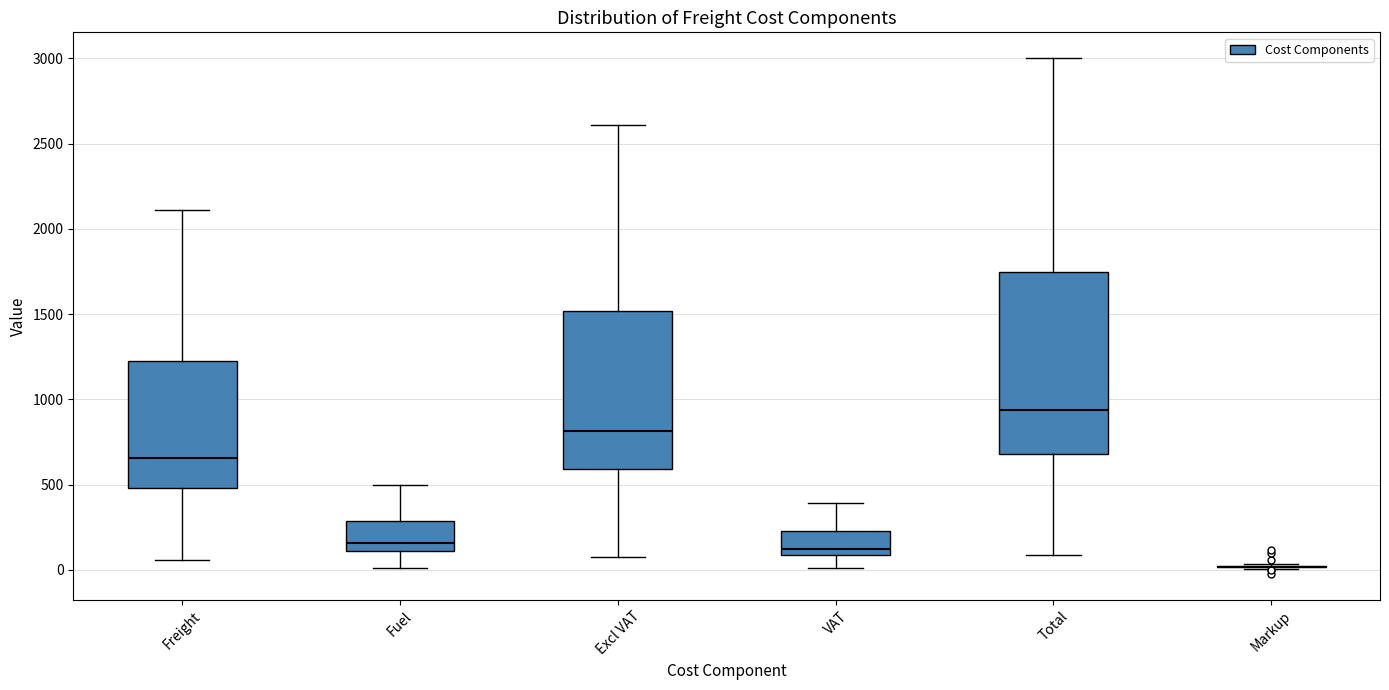

Reading left to right, read every box against the y-axis: the position of its median line, the range the box covers, and the ends of its whiskers. The values are not printed on the chart, so give them approximately, as read against the axis.

Freight: median 650, box 500 to 1250, whiskers 50 to 2100
Fuel: median 150, box 100 to 300, whiskers 0 to 500
Excl VAT: median 800, box 600 to 1500, whiskers 50 to 2600
VAT: median 100 (just above the box's lower edge), box 100 to 250, whiskers 0 to 400
Total: median 950, box 700 to 1750, whiskers 100 to 3000
Markup: box collapsed to a line at 0, whiskers 0 to 50